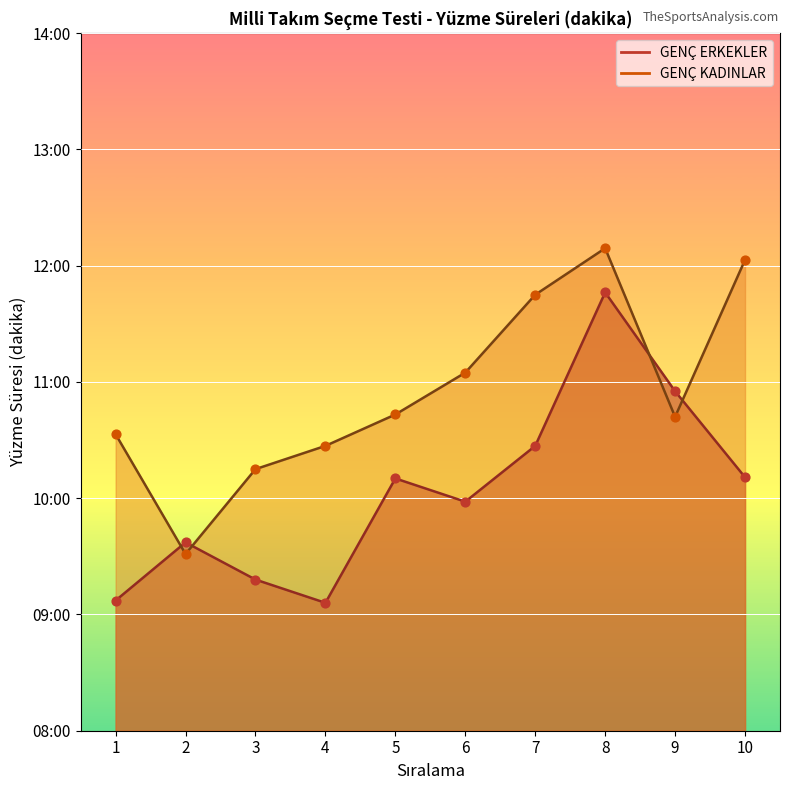

What are all the series names shown in the legend?

GENÇ ERKEKLER, GENÇ KADINLAR